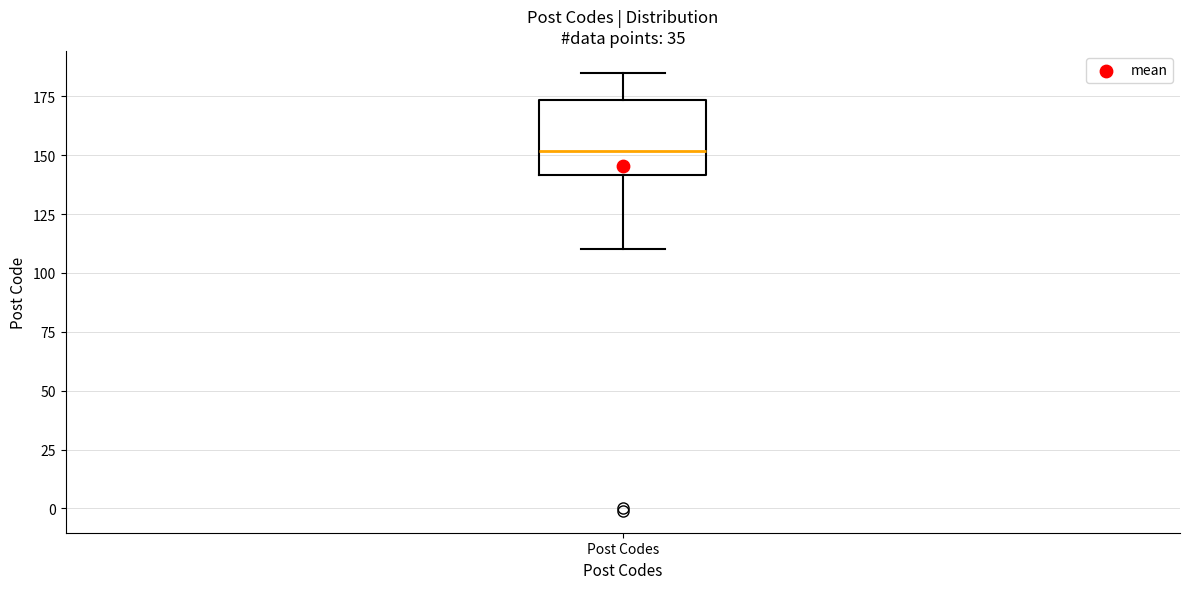

Read this box plot against the y-axis: the position of the median line, the range covered by the box, and the ends of both whiskers. The values are not printed on the chart, so give them approximately, as read against the axis.

median 150, box 140 to 175, whiskers 110 to 185